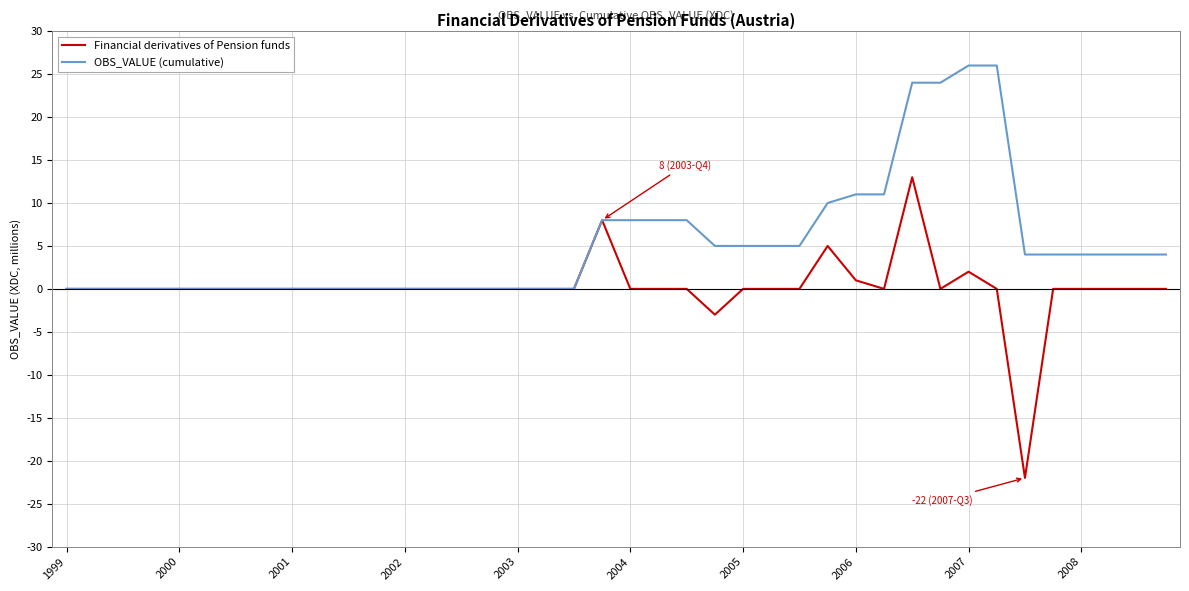

Reading left to right, what are all the values shown in this chart?

Financial derivatives of Pension funds: 0	0	0	0	0	0	0	0	0	0	0	0	0	0	0	0	0	0	0	8	0	0	0	-3	0	0	0	5	1	0	13	0	2	0	-22	0	0	0	0	0
OBS_VALUE (cumulative): 0	0	0	0	0	0	0	0	0	0	0	0	0	0	0	0	0	0	0	8	8	8	8	5	5	5	5	10	11	11	24	24	26	26	4	4	4	4	4	4